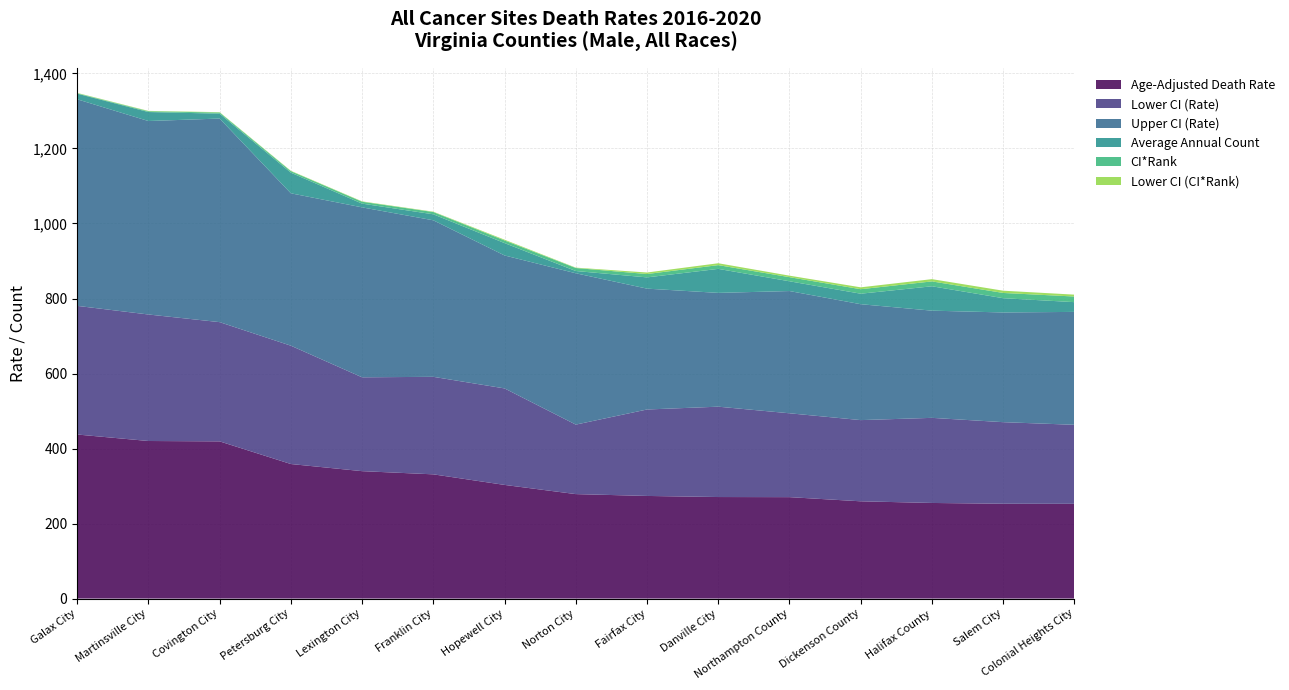

Reading left to right, transcribe all the data shown in this chart.

Age-Adjusted Death Rate: 437.4	420.1	419.1	358.7	339.7	331.2	303.0	278.5	273.6	270.7	270.4	259.3	254.9	252.8	252.6
Lower CI (Rate): 343.0	337.3	317.9	315.5	250.2	260.0	257.3	185.3	230.5	240.9	223.6	216.5	226.9	217.5	210.7
Upper CI (Rate): 550.8	515.8	542.8	406.3	453.1	417.3	354.5	403.5	322.2	303.4	325.9	309.0	285.8	292.5	301.0
Average Annual Count: 15.0	24.0	13.0	55.0	10.0	16.0	33.0	6.0	30.0	64.0	26.0	28.0	65.0	38.0	26.0
CI*Rank: 1.0	2.0	3.0	4.0	5.0	6.0	7.0	8.0	9.0	10.0	11.0	12.0	13.0	14.0	15.0
Lower CI (CI*Rank): 1.0	1.0	1.0	1.0	1.0	1.0	2.0	1.0	4.0	5.0	4.0	5.0	6.0	6.0	5.0